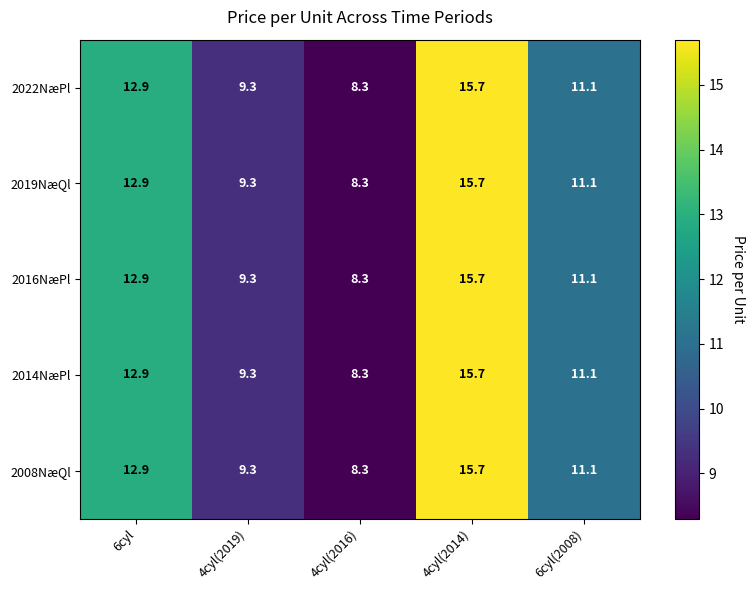

Is it true that 2008NæQl equals 11.1 at 6cyl(2008)?

True